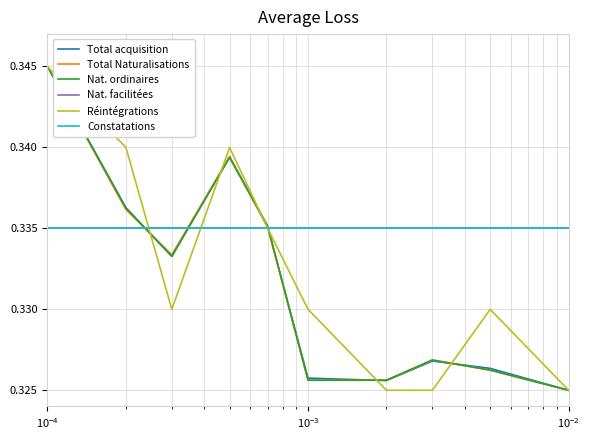

Is this an area chart (filled region under the line)?

No